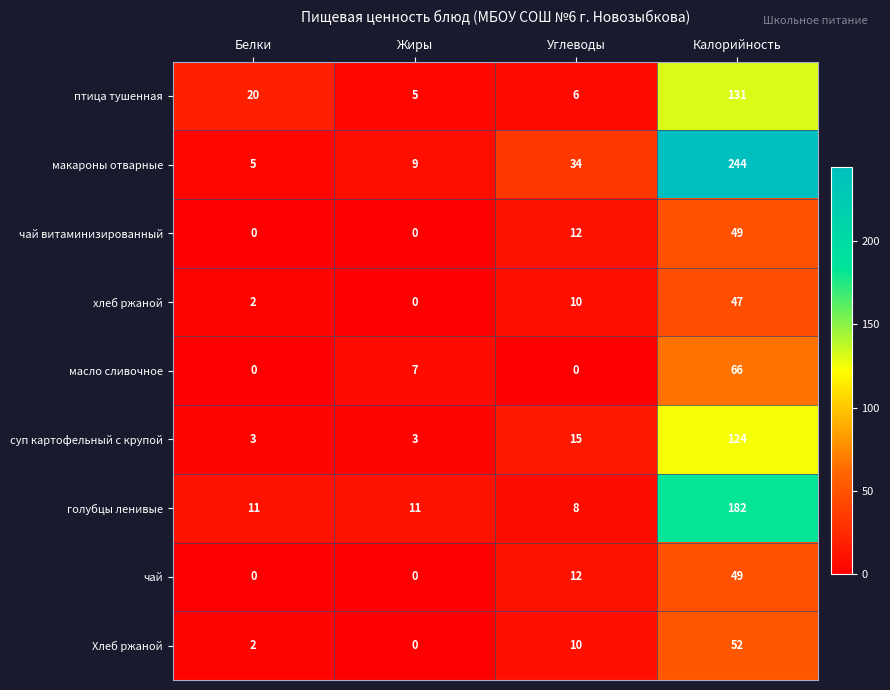

The чай series shows 49 at Калорийность. True or false?

True